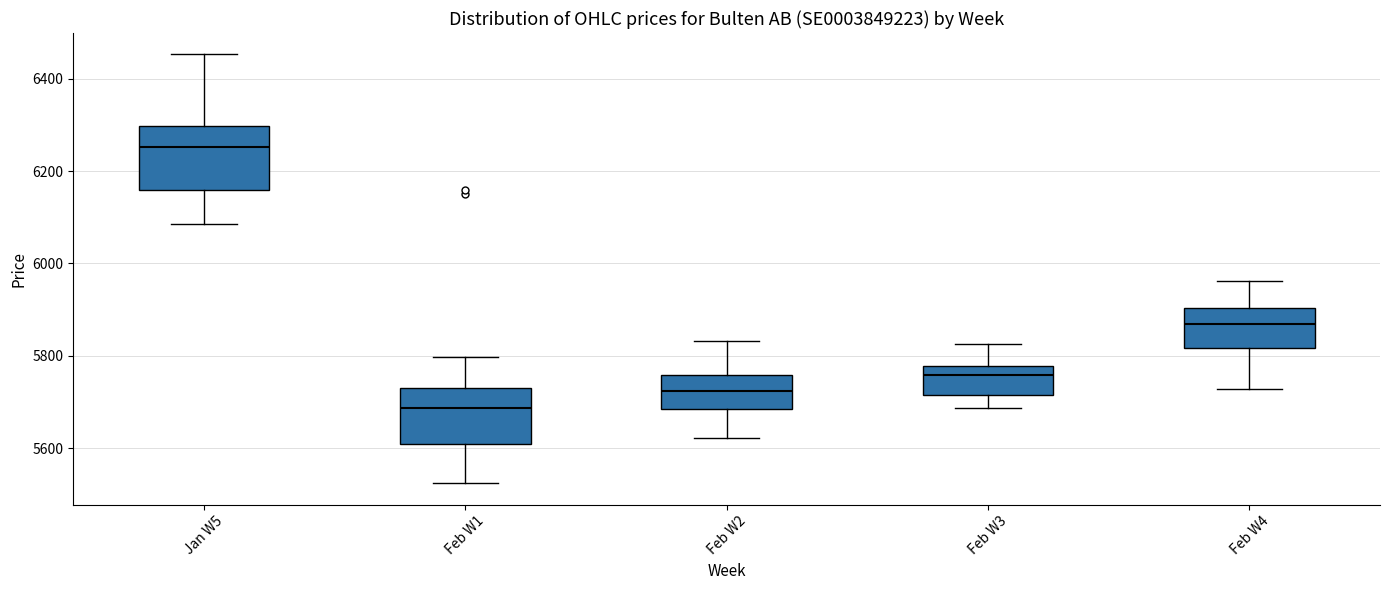

Reading left to right, transcribe this box plot: for each box, give where its median line is, the range the box spans, and where its two whiskers end, as read against the y-axis. The values are not printed on the chart, so give them approximately, as read against the axis.

Jan W5: median 6260, box 6160 to 6300, whiskers 6080 to 6460
Feb W1: median 5680, box 5600 to 5720, whiskers 5520 to 5800
Feb W2: median 5720, box 5680 to 5760, whiskers 5620 to 5840
Feb W3: median 5760, box 5720 to 5780, whiskers 5680 to 5820
Feb W4: median 5860, box 5820 to 5900, whiskers 5720 to 5960